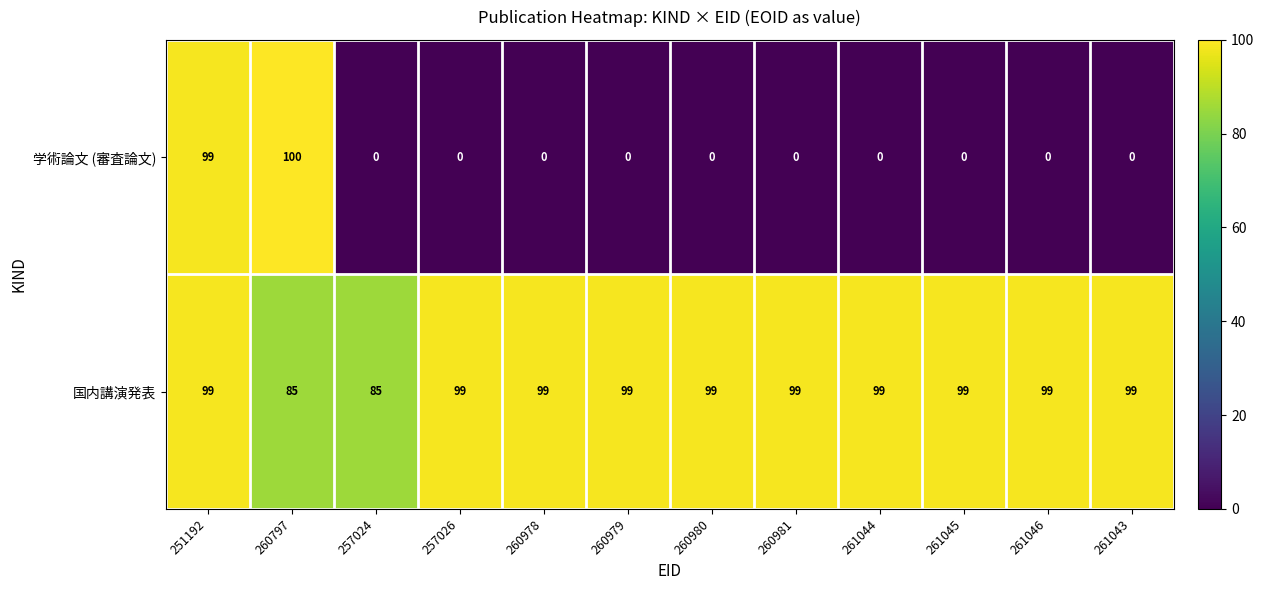

Reading right to left, transcribe all the data shown in this chart.

学術論文 (審査論文): 261043=0	261046=0	261045=0	261044=0	260981=0	260980=0	260979=0	260978=0	257026=0	257024=0	260797=100	251192=99
国内講演発表: 261043=99	261046=99	261045=99	261044=99	260981=99	260980=99	260979=99	260978=99	257026=99	257024=85	260797=85	251192=99